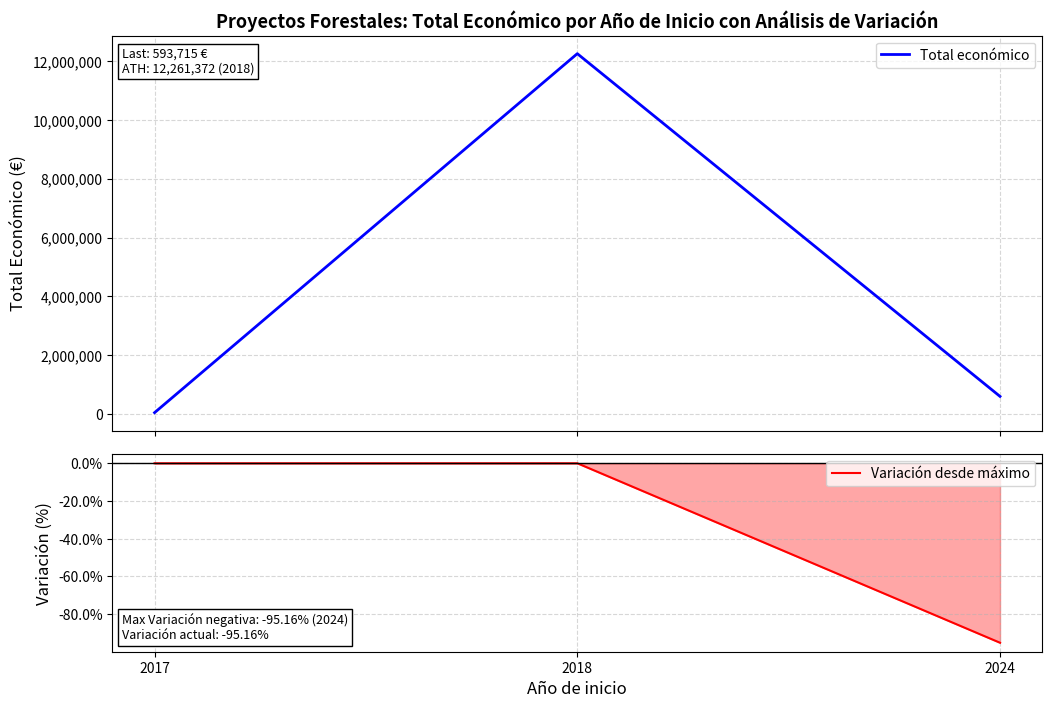

The value of Total económico at 2018 is 5248372.0. True or false?

False